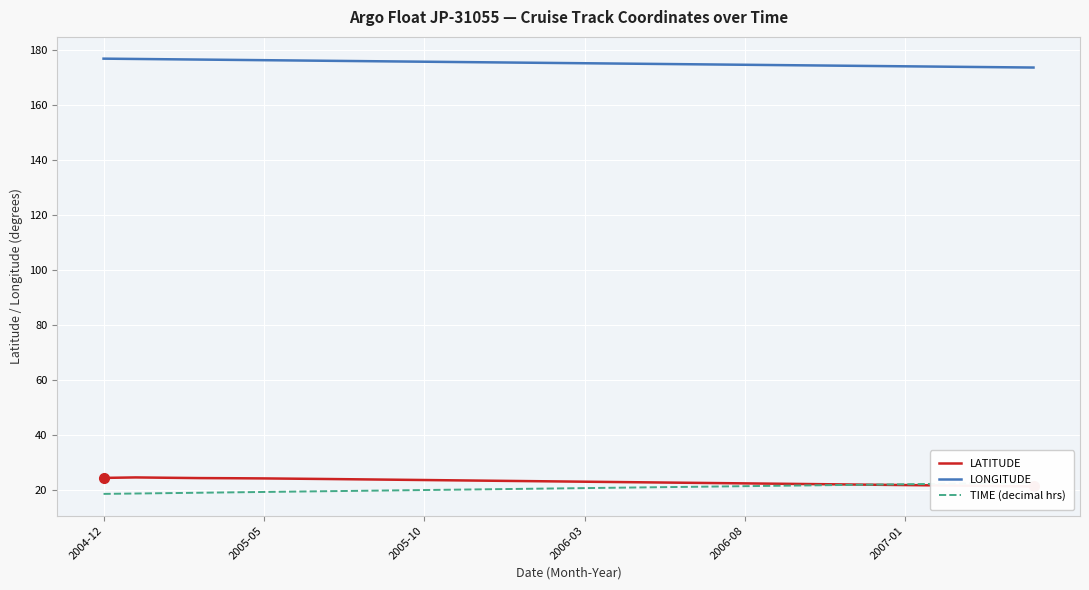

The TIME (decimal hrs) series shows 21.9 at 24. True or false?

True